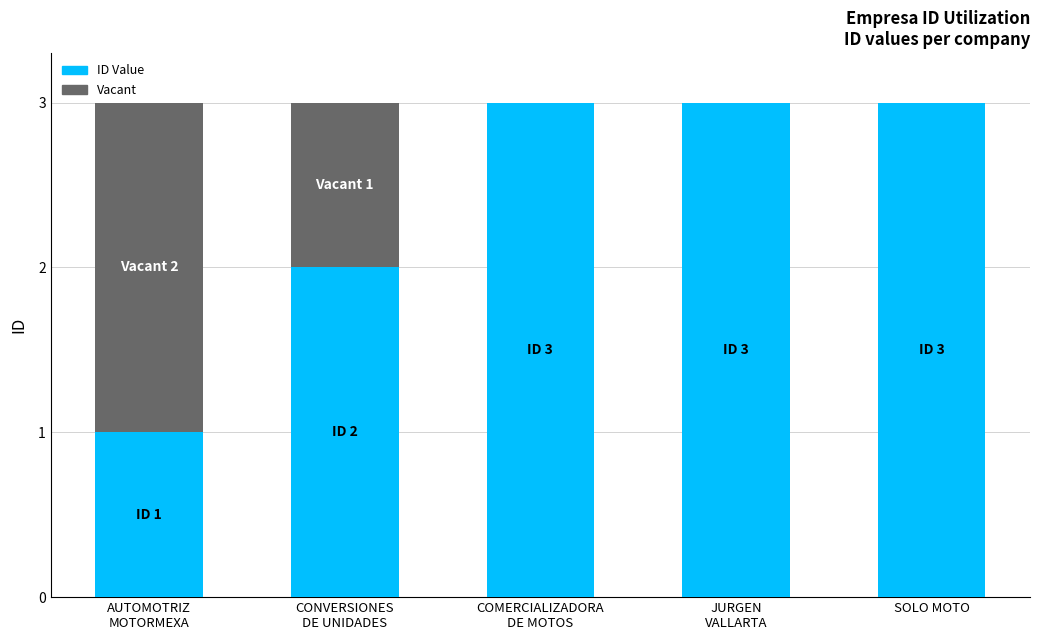

Is it true that ID Value equals 3 at SOLO MOTO?

True